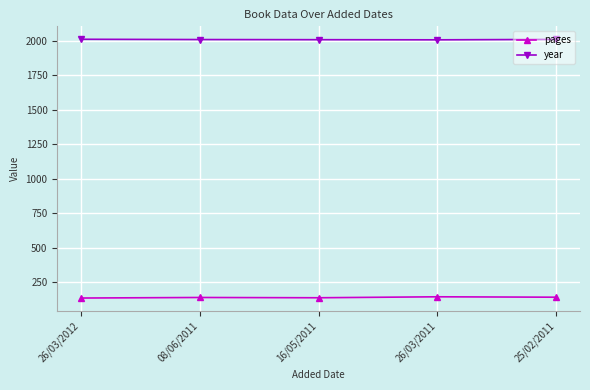

True or false: pages has a value of 139 at 08/06/2011.

True